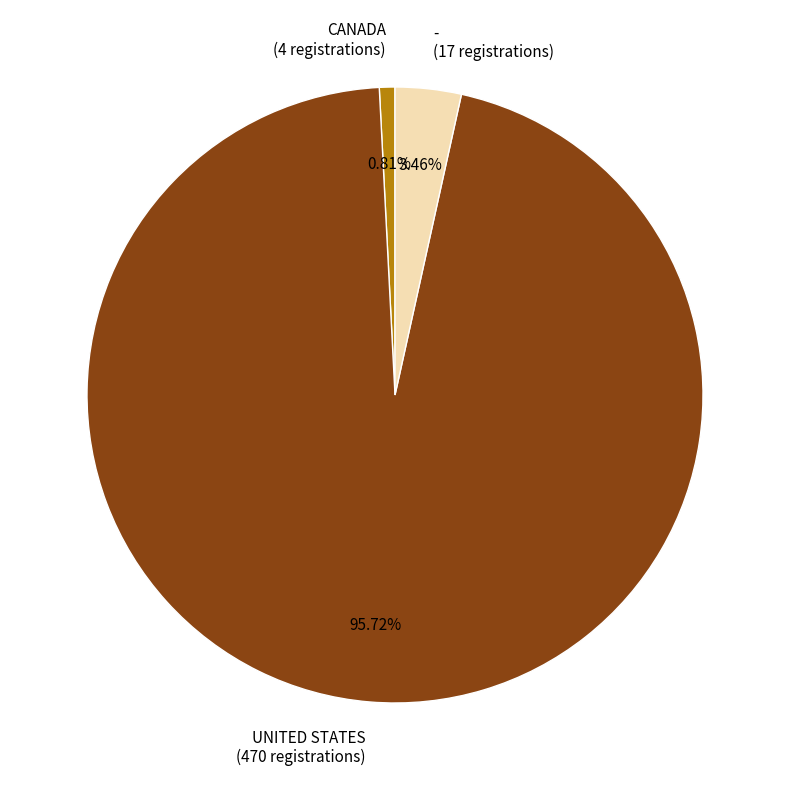

Rank the categories by value from lowest to highest.

CANADA, -, UNITED STATES